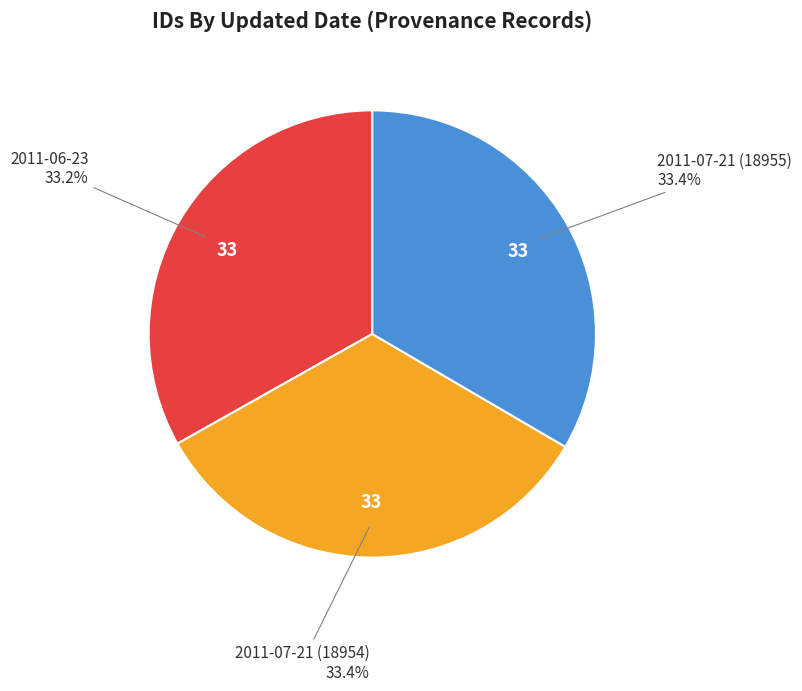

Is there any slice that represents more than half of the pie?

No